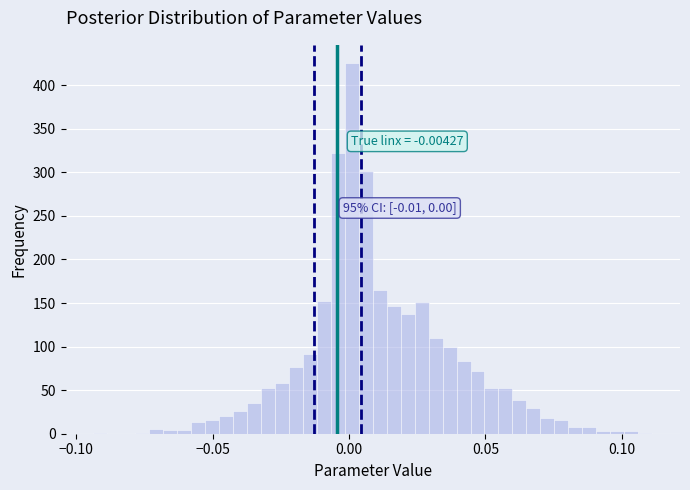

Around what value on the x-axis is the tallest bar? Give the approximate position of its centre, as read against the axis.

0.000